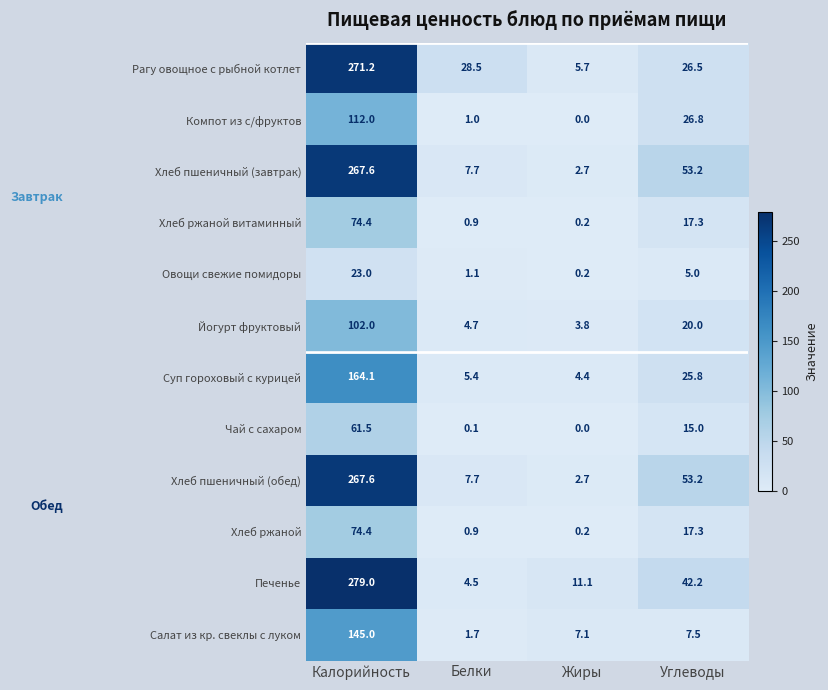

How many series are shown in this chart?

12